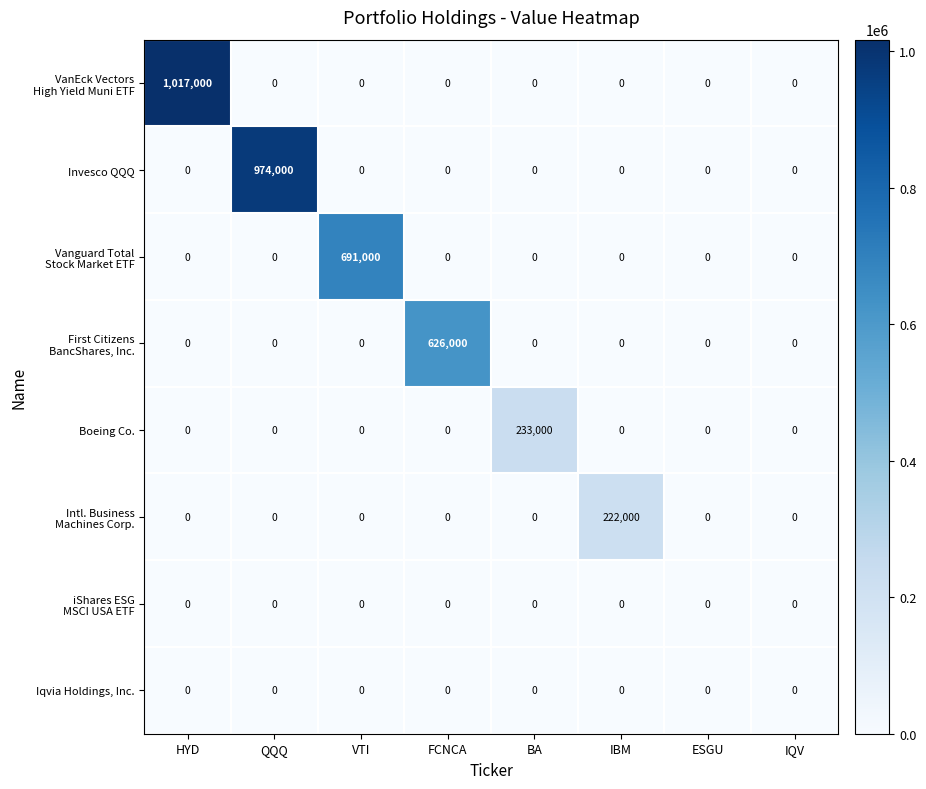

What is the spread (max minus min) of values at IBM?

222000